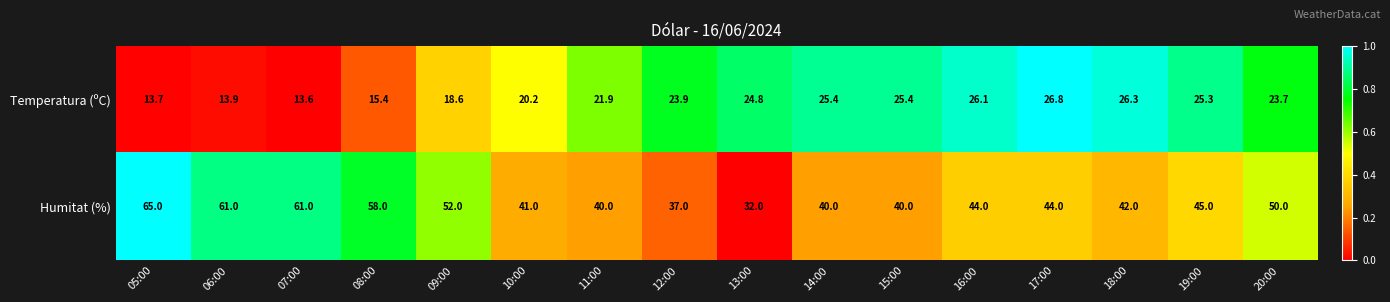

What is the difference between the second highest and second lowest values in the Humitat (%) series?

24.0